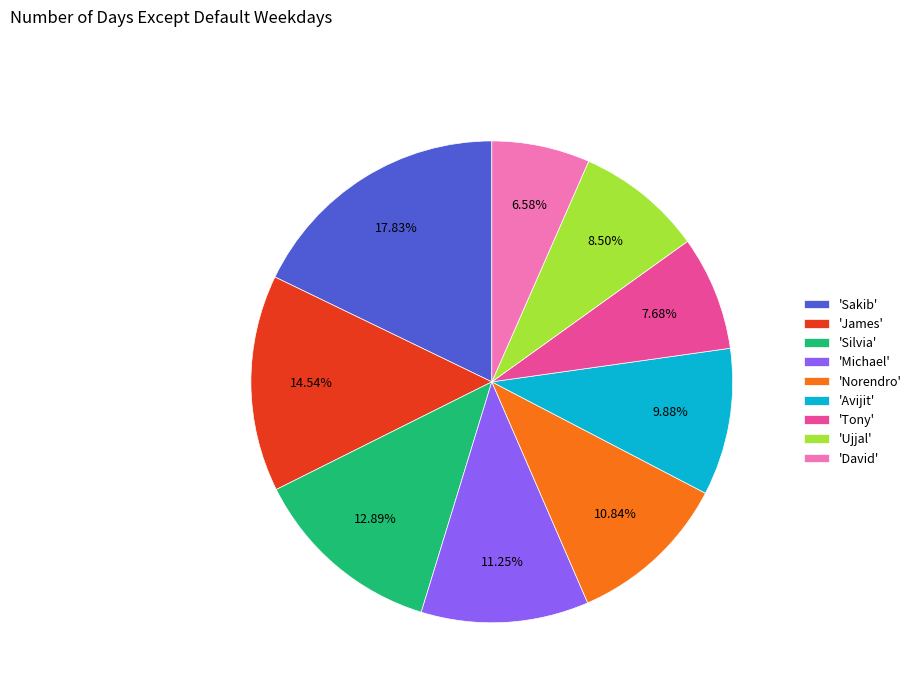

Is there a majority slice in this chart?

No